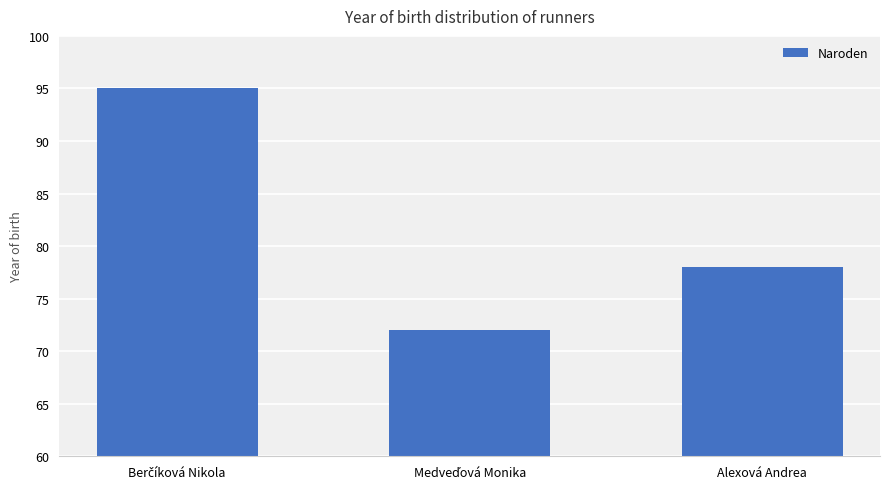

What is the difference between the second highest and minimum values?

6